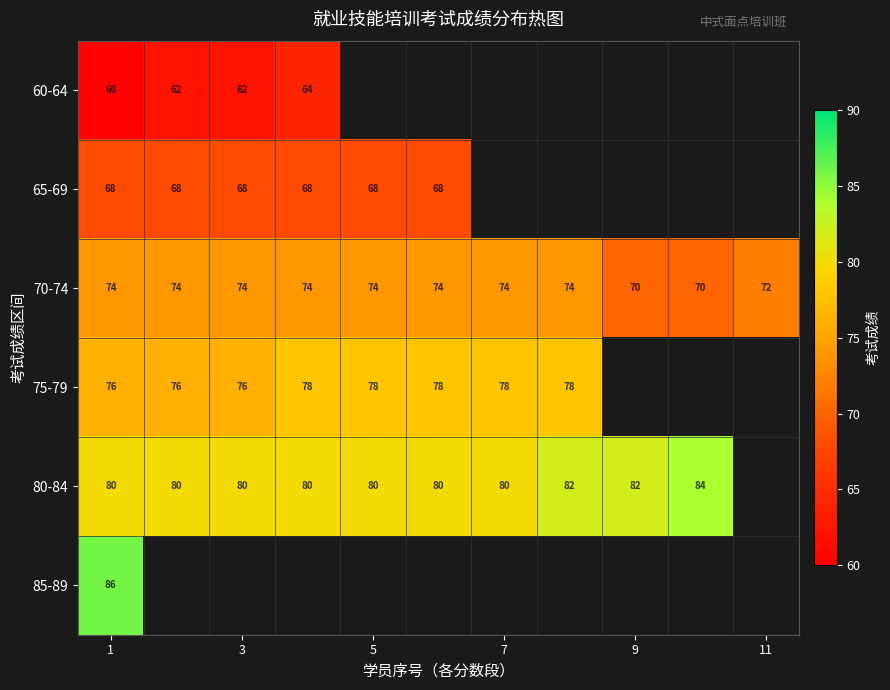

What is the greatest value displayed?

86.0